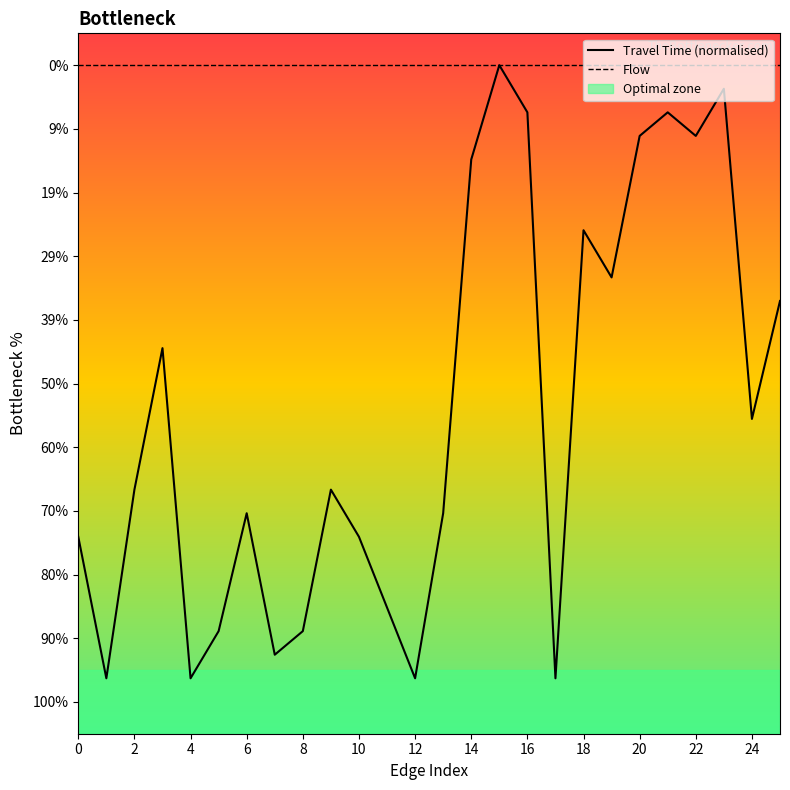

Reading left to right, transcribe all the data shown in this chart.

Travel Time (normalised): -0.7	-1.0	-0.7	-0.4	-1.0	-0.9	-0.7	-0.9	-0.9	-0.7	-0.7	-0.9	-1.0	-0.7	-0.1	0.0	-0.1	-1.0	-0.3	-0.3	-0.1	-0.1	-0.1	-0.0	-0.6	-0.4
Flow: 0.0	0.0	0.0	0.0	0.0	0.0	0.0	0.0	0.0	0.0	0.0	0.0	0.0	0.0	0.0	0.0	0.0	0.0	0.0	0.0	0.0	0.0	0.0	0.0	0.0	0.0